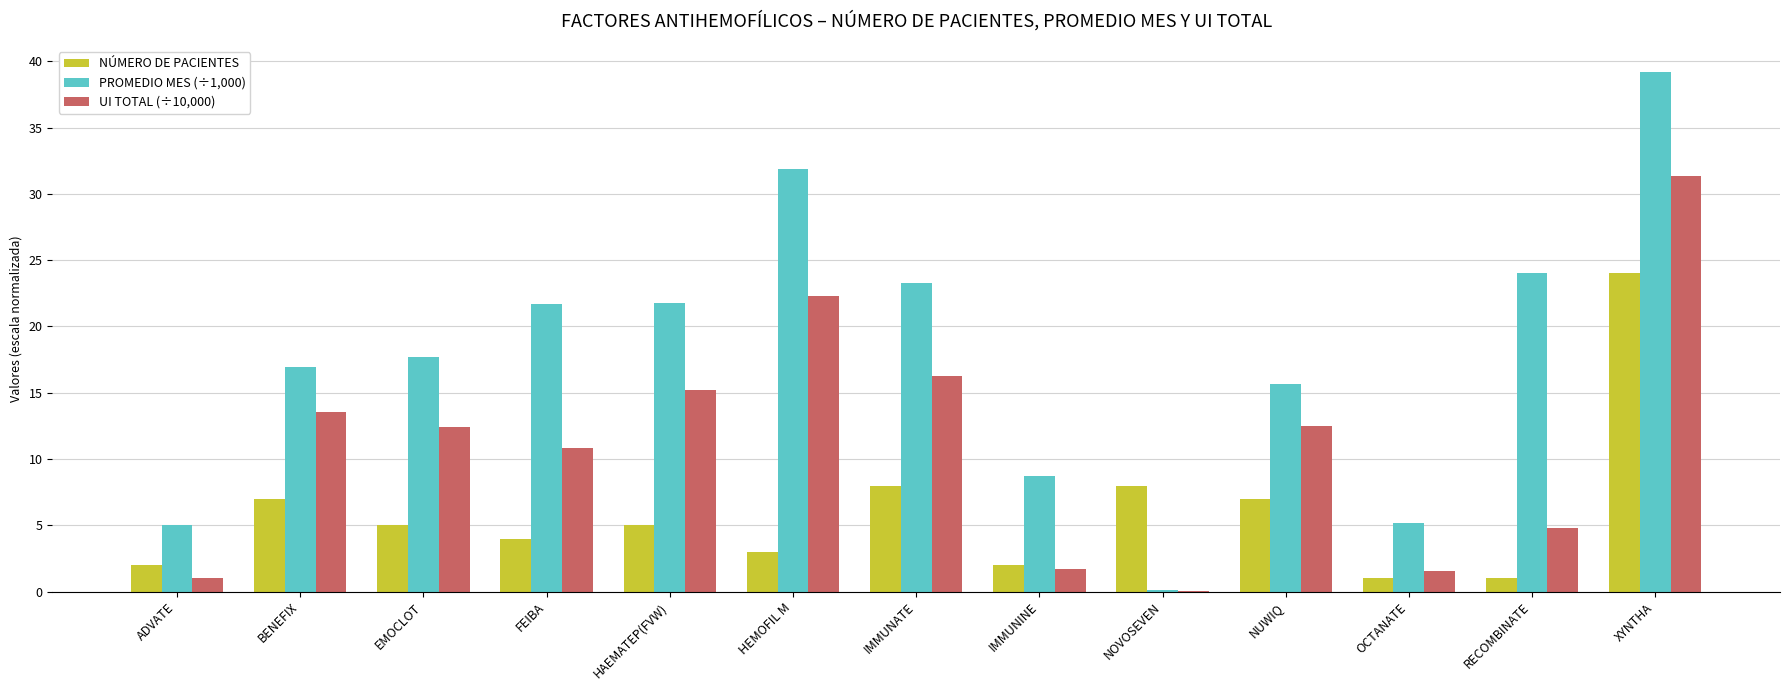

What is the maximum value for PROMEDIO MES (÷1,000)?

39.2